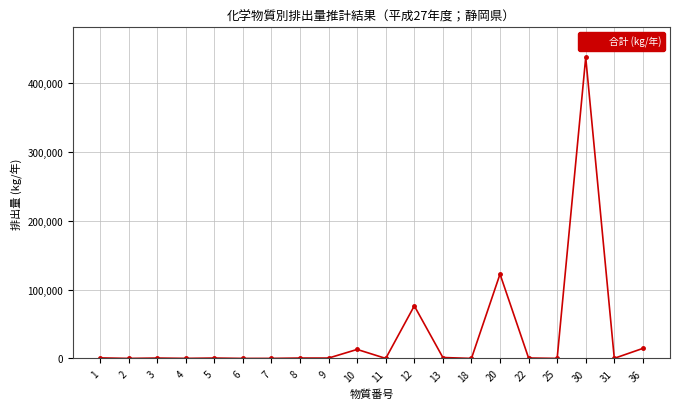

True or false: there are more than 2 points higher than both neighbors.

True